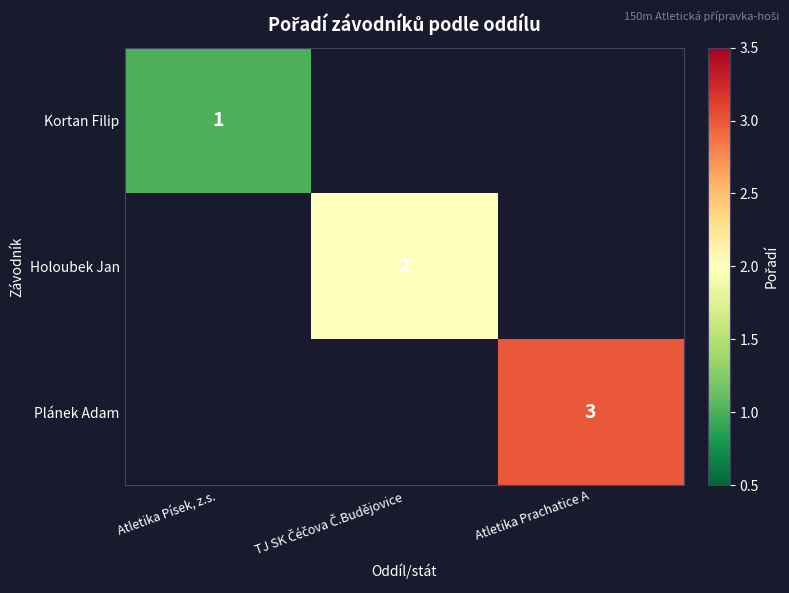

Is it true that Plánek Adam equals 5 at Atletika Prachatice A?

False